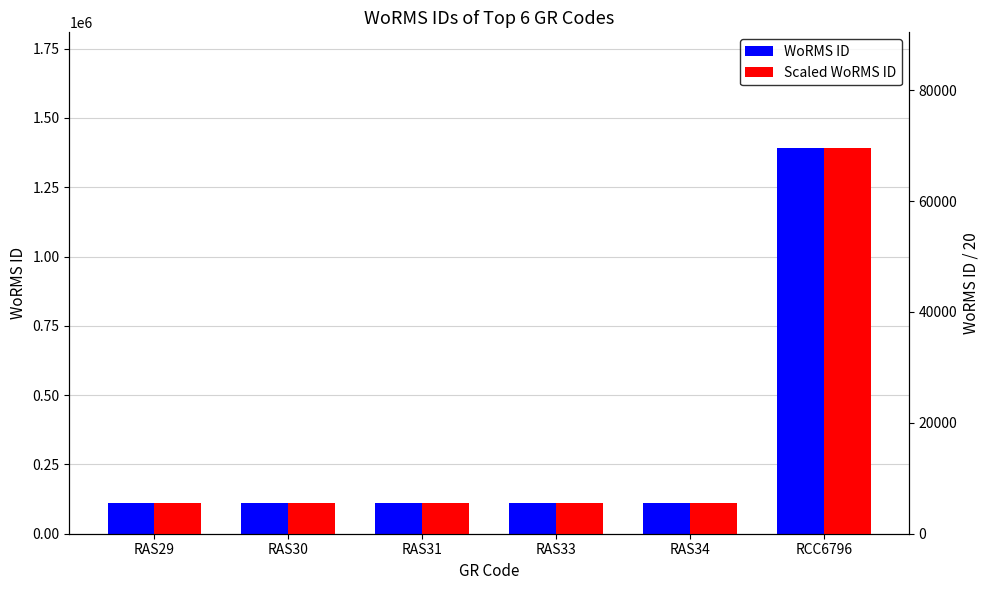

What is the sum of all WoRMS ID values?

1946751.0